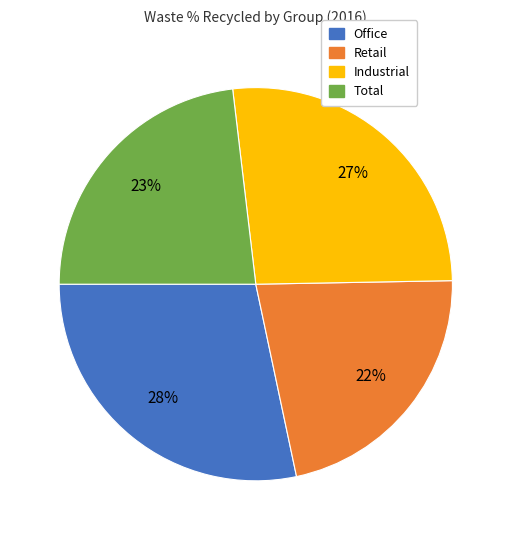

True or false: Industrial accounts for 27% of the total.

True